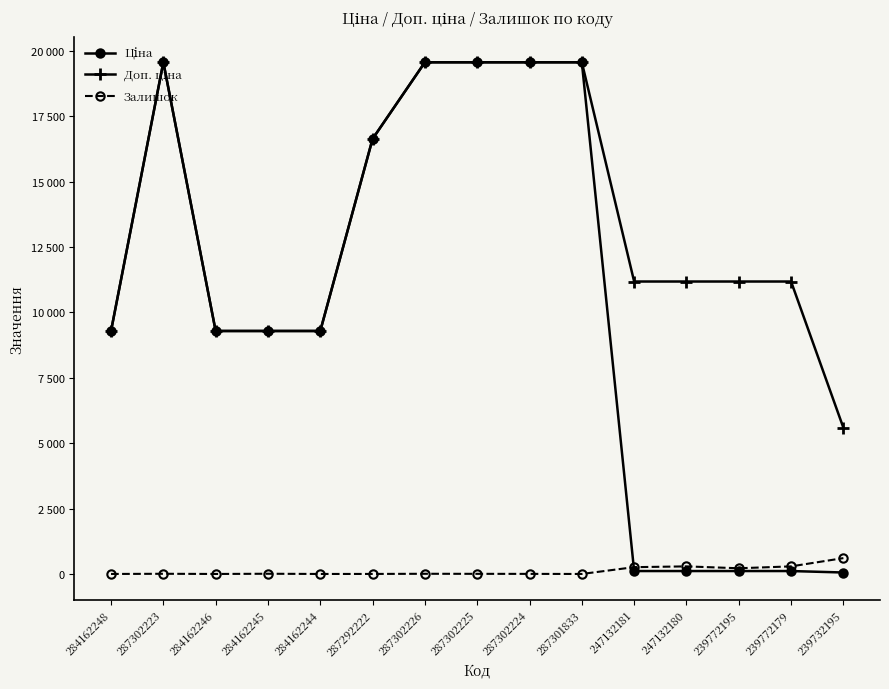

How many values in the Залишок series exceed 7?

6